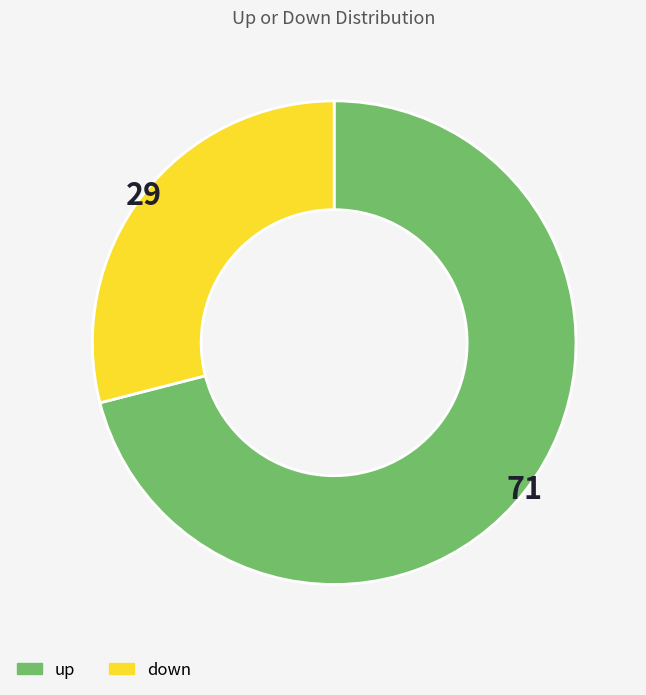

Is it true that down is 36% of the pie?

False